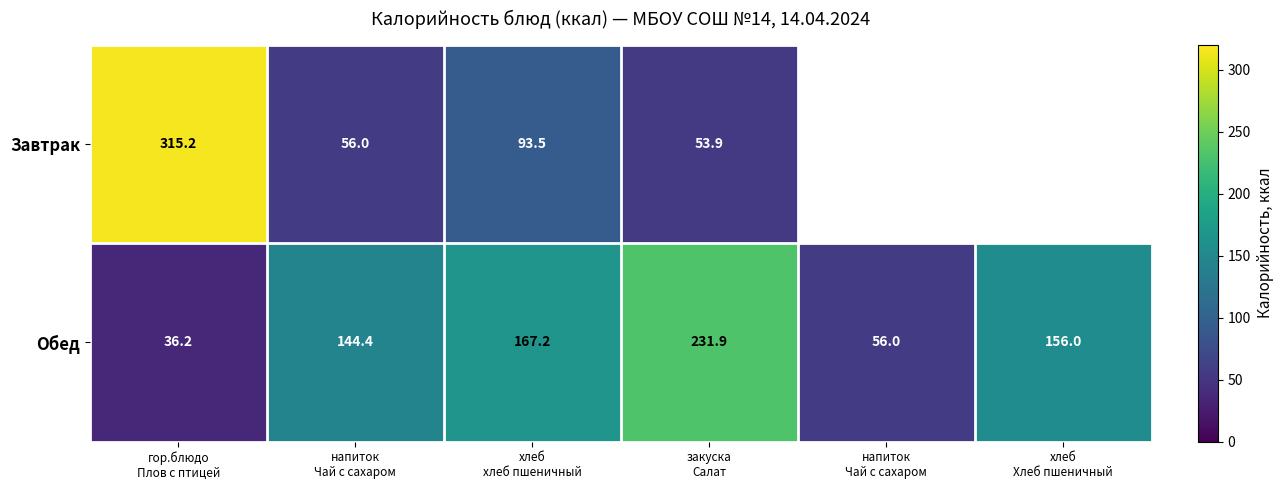

How many values in Завтрак are above zero?

4